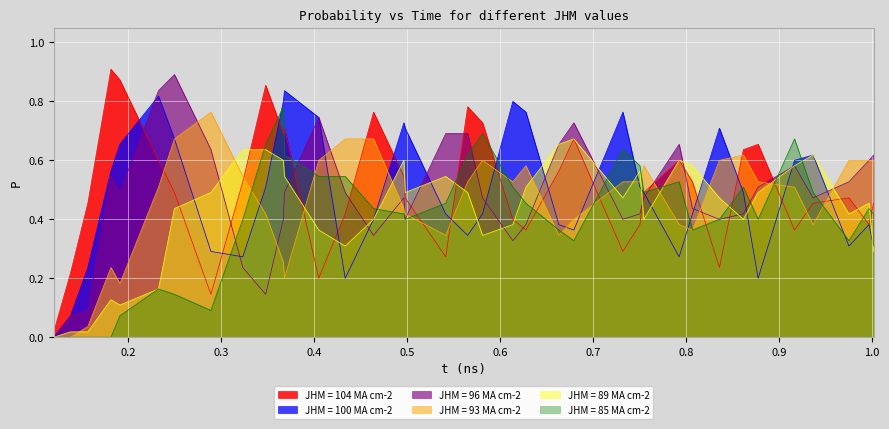

Which category has the highest value in the JHM = 100 MA cm-2 series?

0.36839